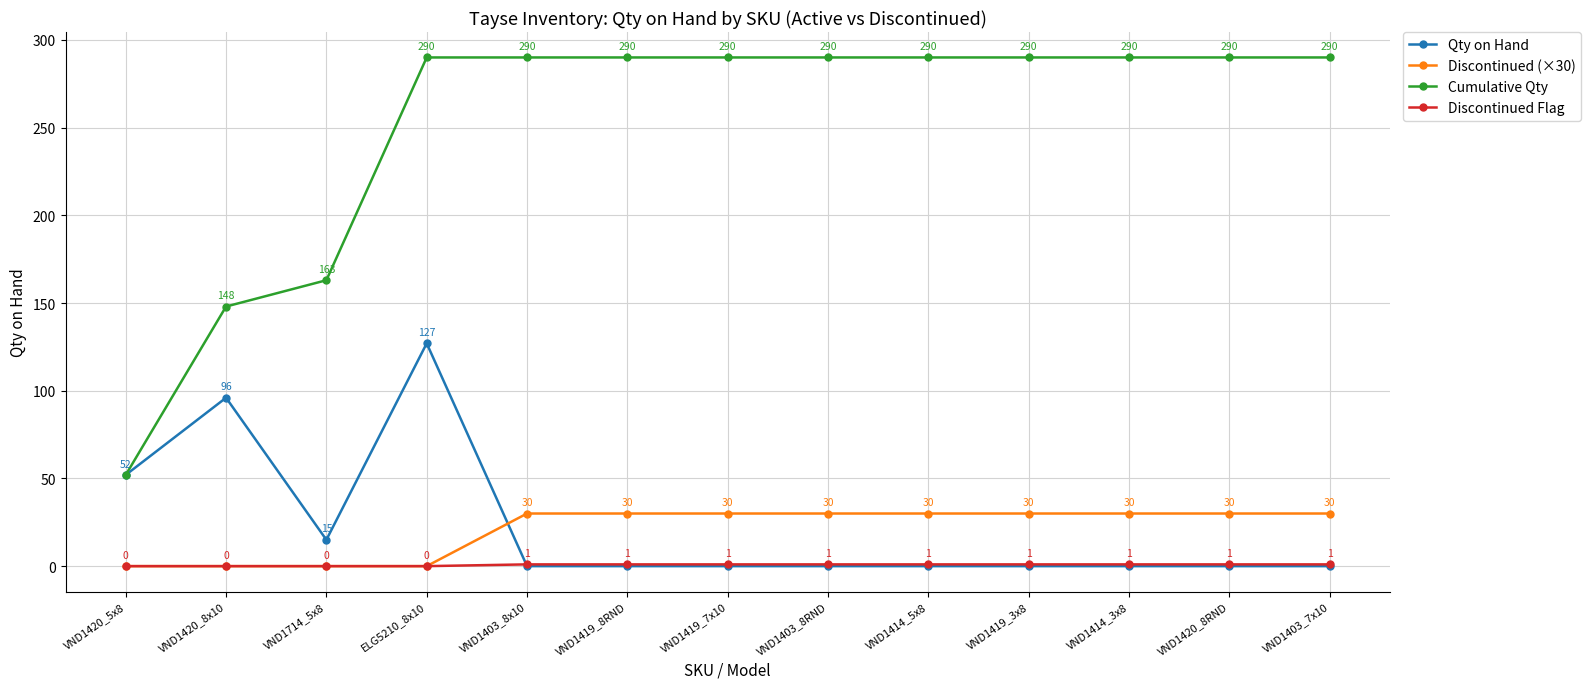

At how many categories does at least one series exceed 249?

10